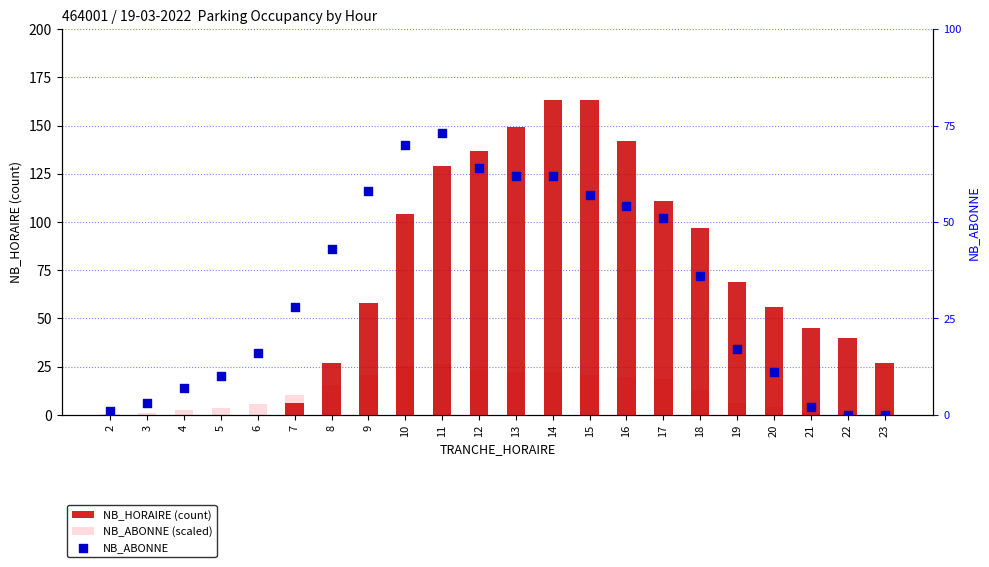

At how many categories does at least one series exceed 45?

12